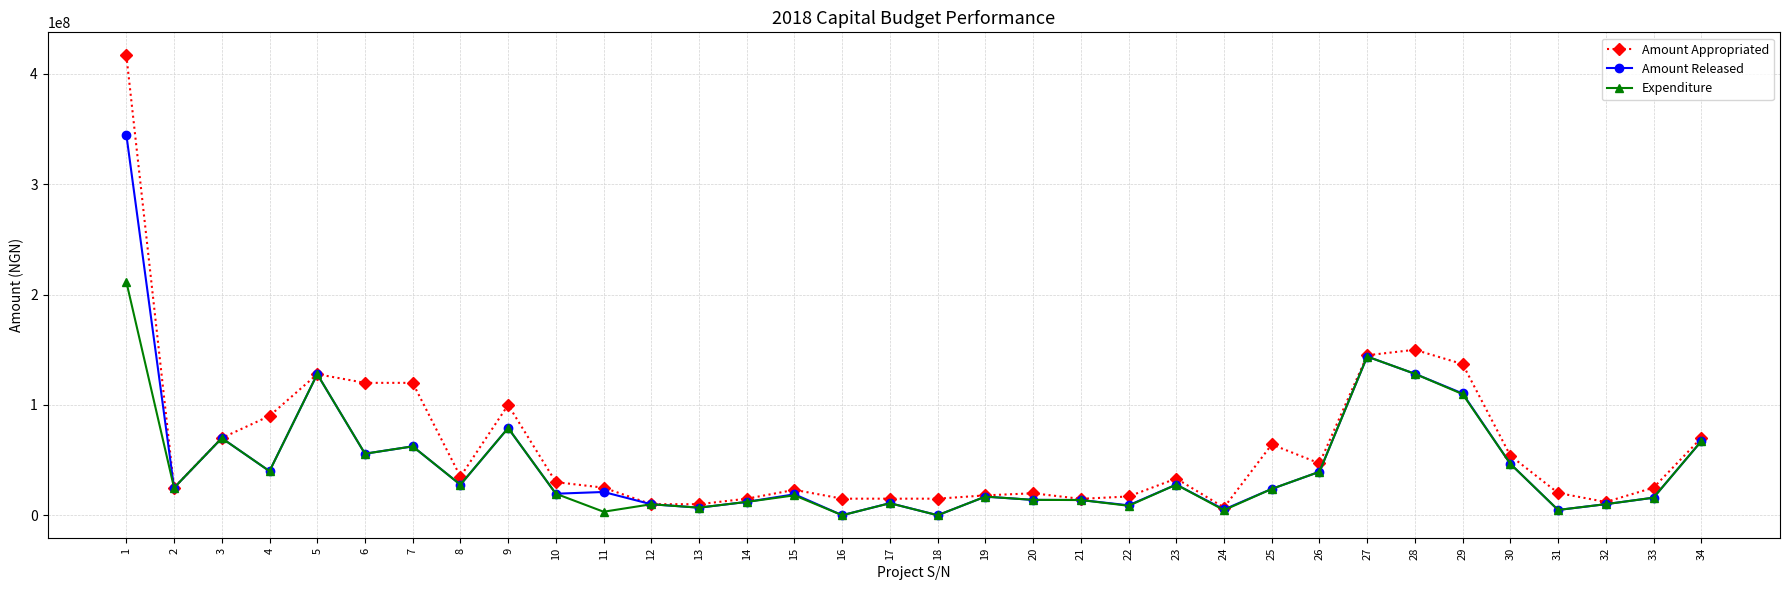

Which series has the largest range (max minus min)?

Amount Appropriated